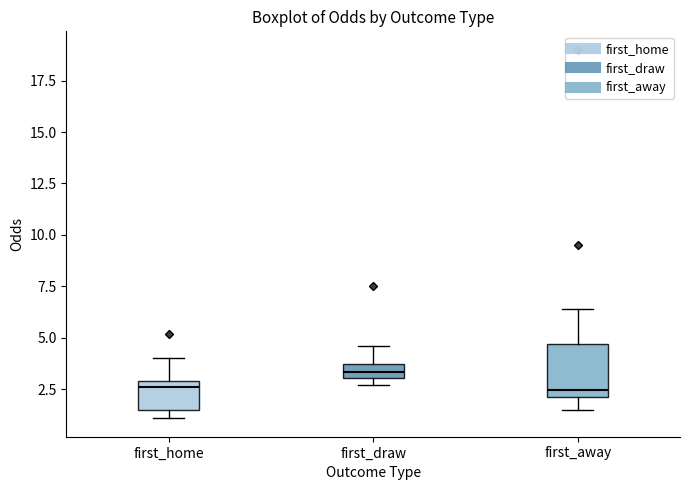

Where is the upper edge of the box for first_draw on the y-axis? The values are not printed on the chart, so give them approximately, as read against the axis.

3.5